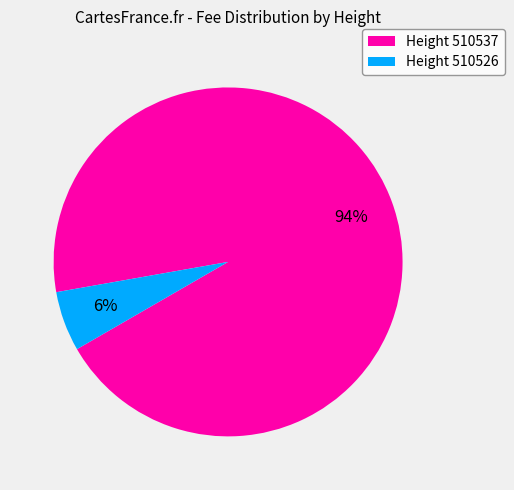

What percentage is the Height 510526 slice, to the nearest percent?

6%